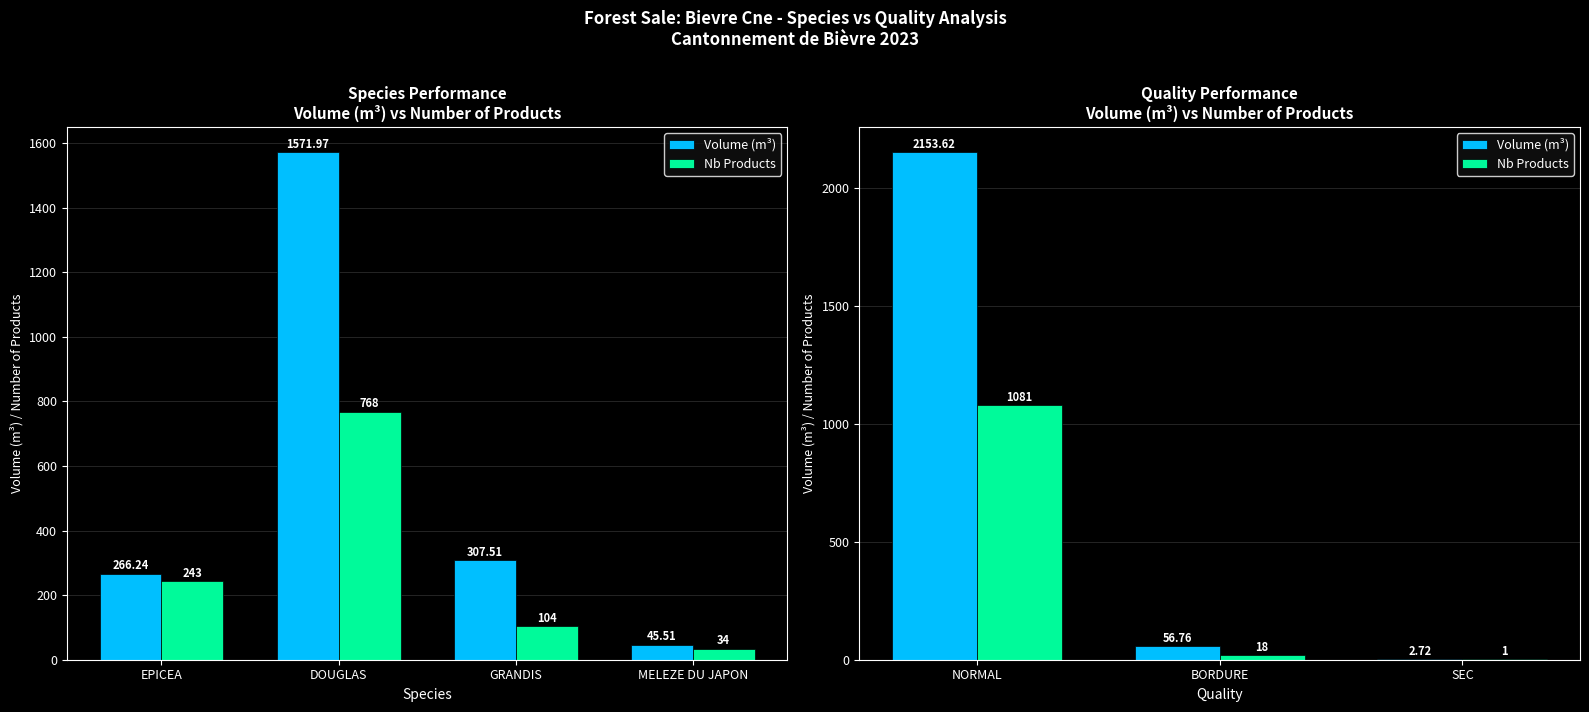

How many data points in Nb Products are above 18?

1